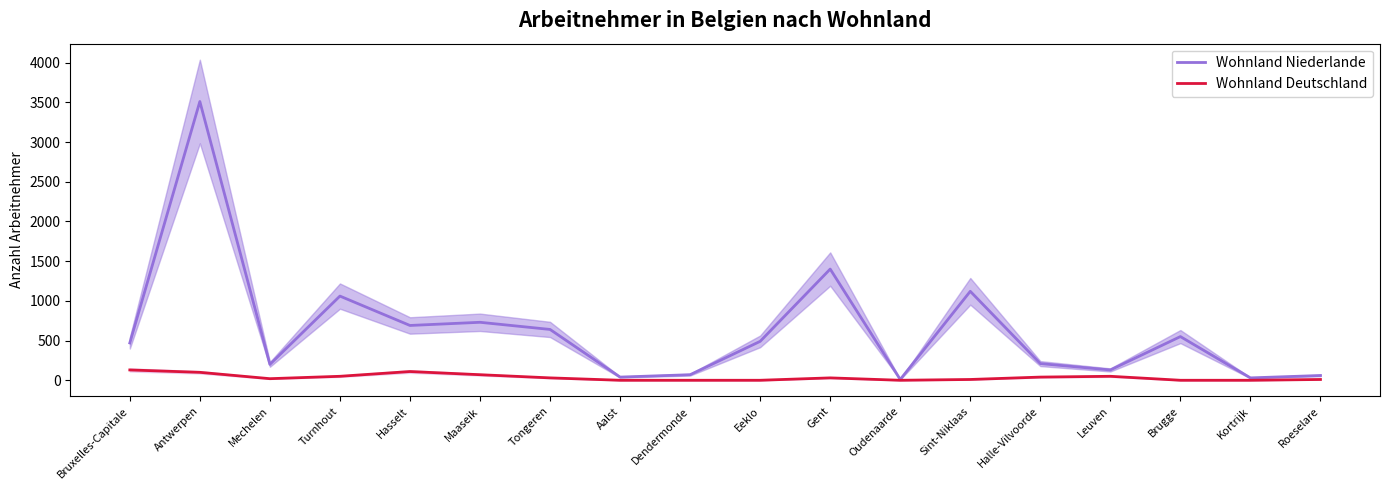

True or false: Wohnland Deutschland and Wohnland Niederlande cross at least once.

False